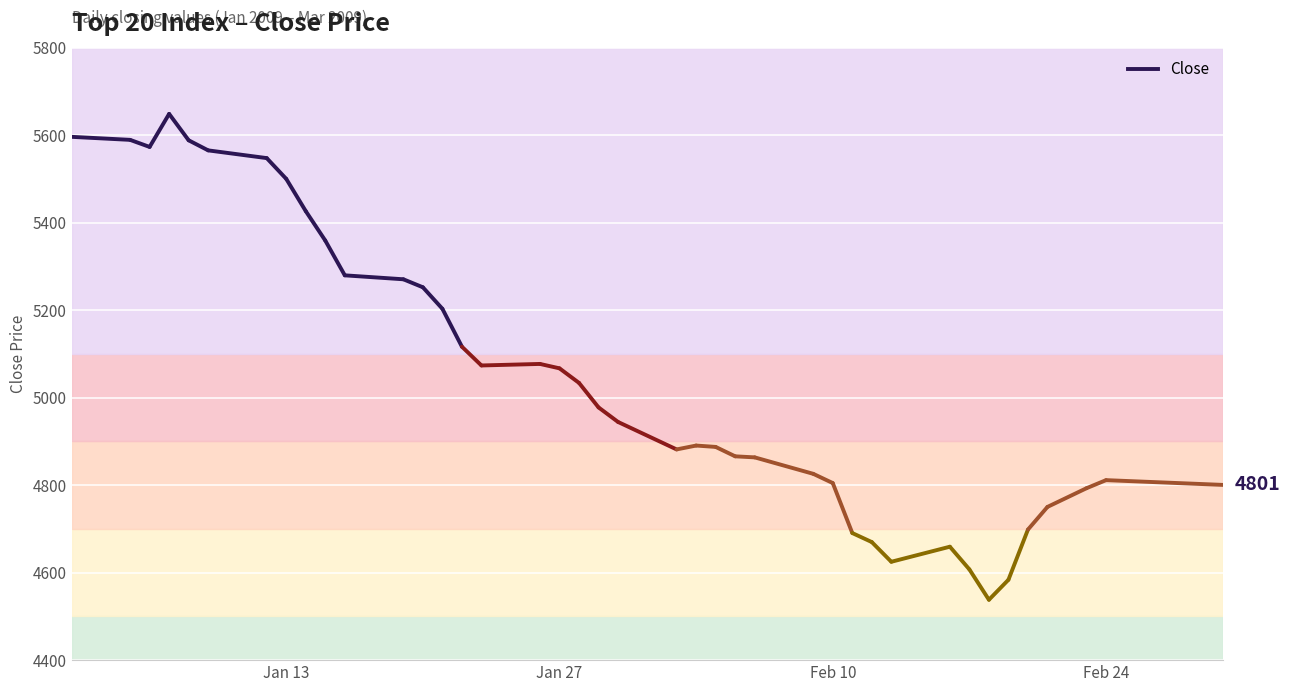

What is the sum of all values?

201936.1